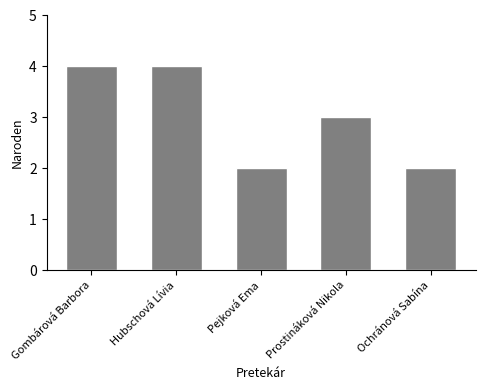

Reading left to right, what are all the values shown in this chart?

Gombárová Barbora=4	Hubschová Lívia=4	Pejková Ema=2	Prostináková Nikola=3	Ochránová Sabína=2